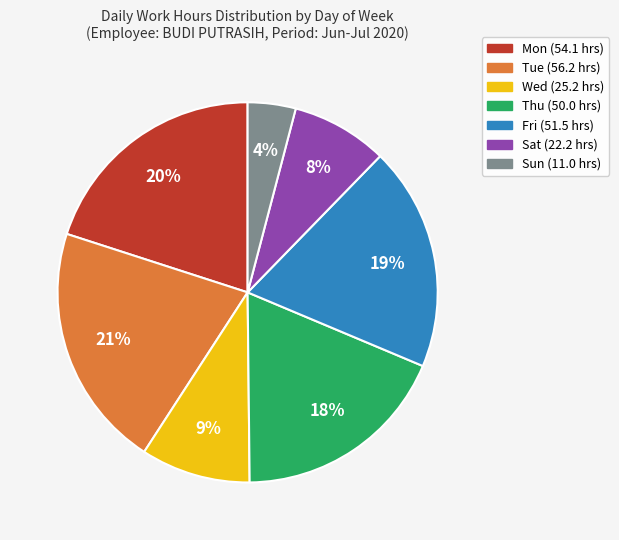

Do Tue and Sat together represent more than half of the pie?

No